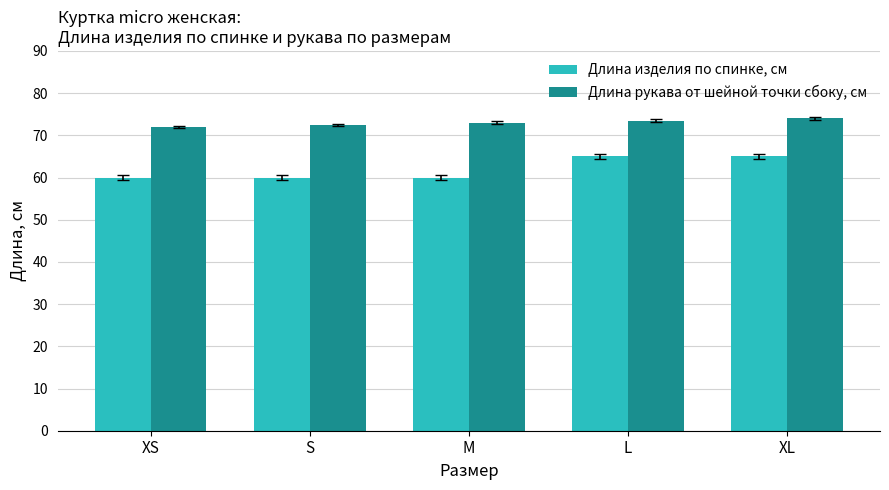

What is the maximum value shown in the chart?

74.0